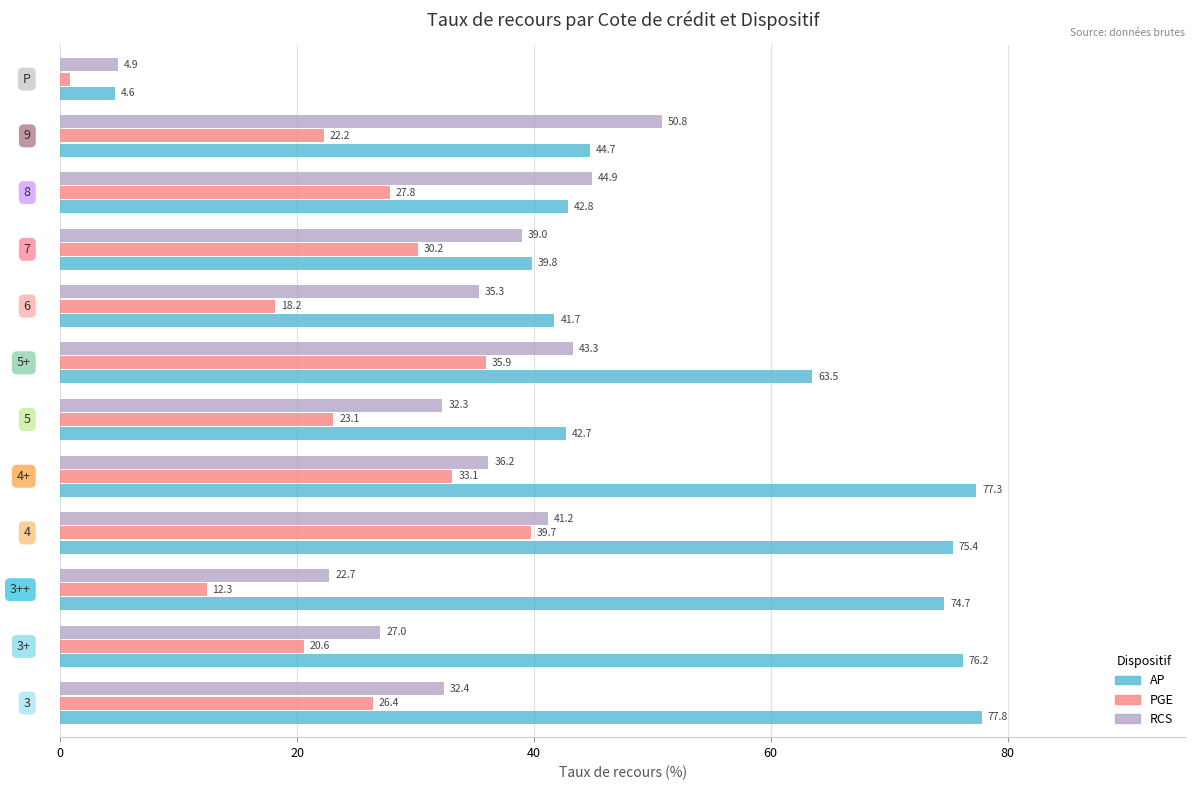

What is the highest value of the RCS series?

50.8